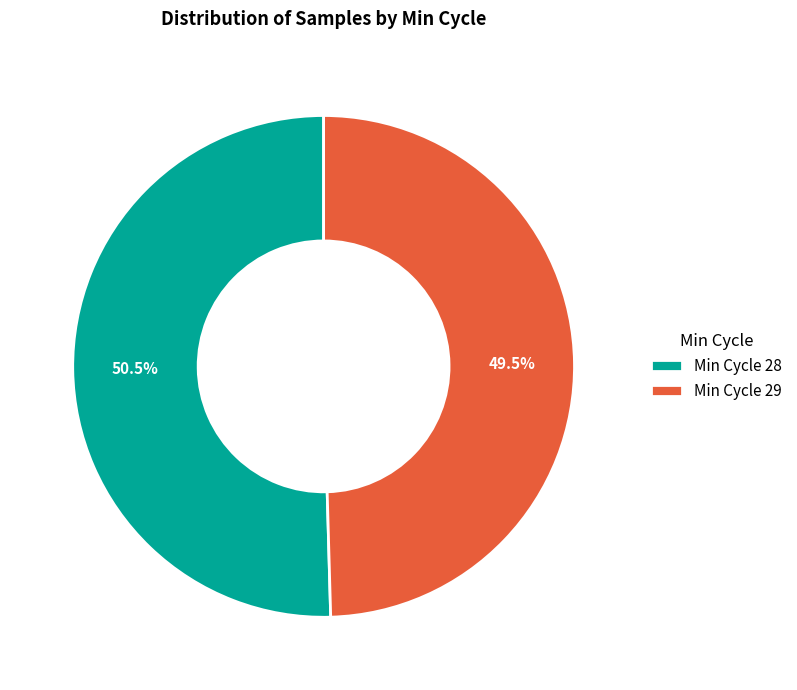

Between Min Cycle 28 and Min Cycle 29, which is larger?

Min Cycle 28